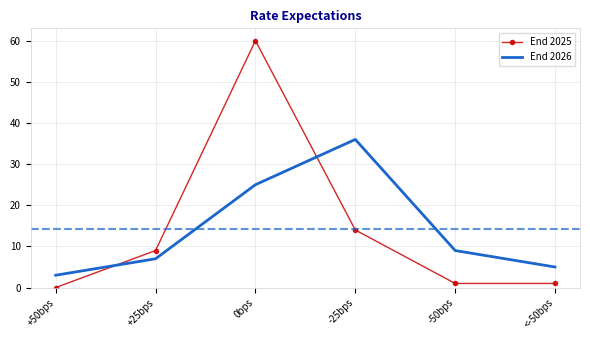

At which category is the sum across all series the highest?

0bps